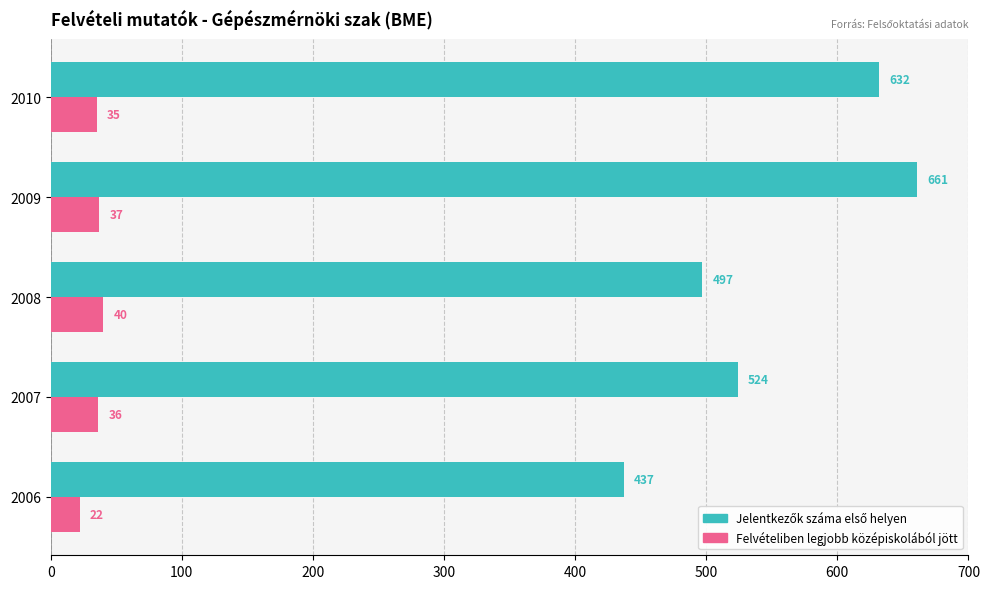

What is the difference between the maximum and minimum values in the Felvételiben legjobb középiskolából jött series?

18